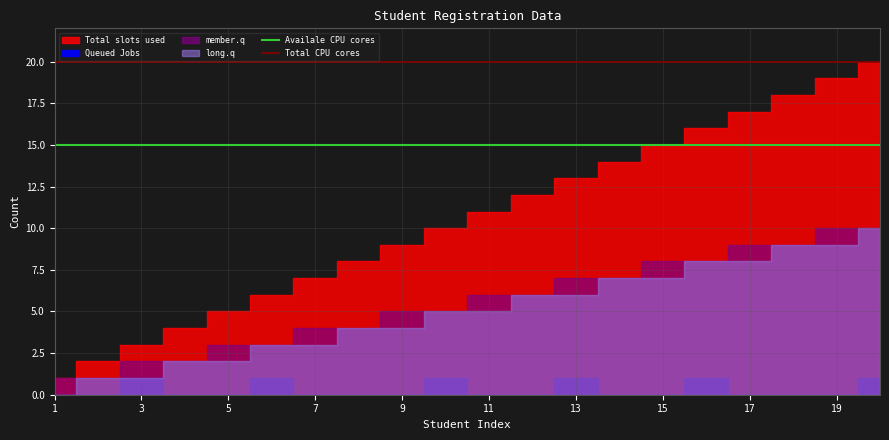

What is the maximum value for Availale CPU cores?

15